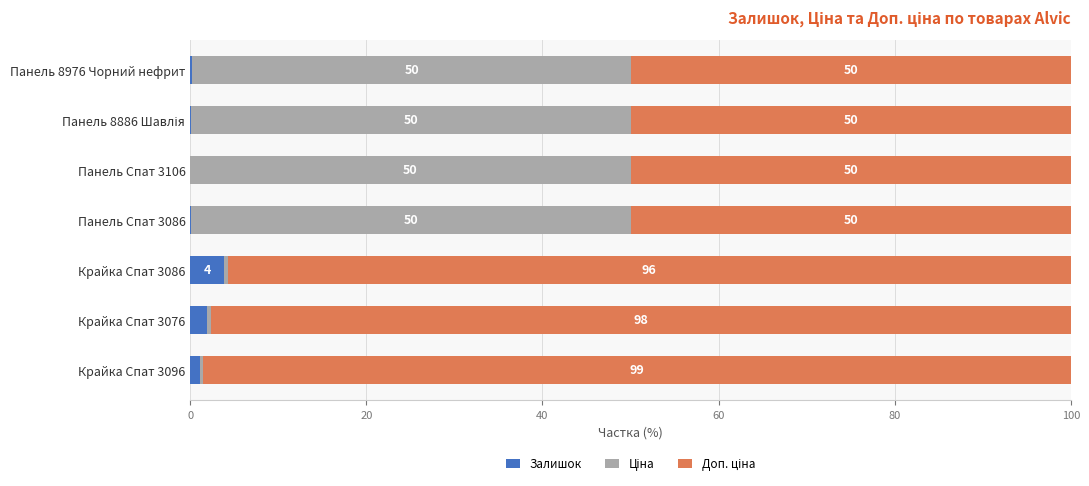

What is the total value across all series at Панель Спат 3086?

100.0